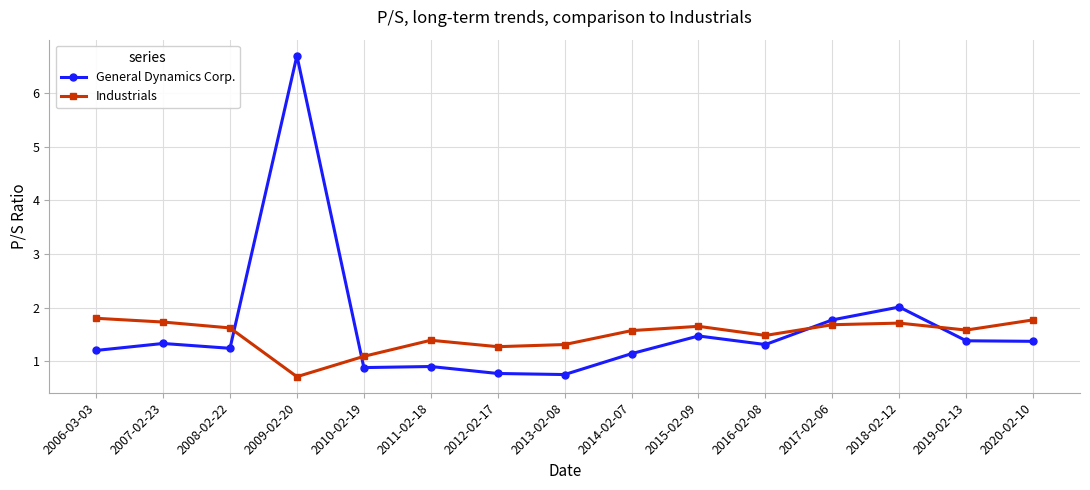

At which category does General Dynamics Corp. reach its first local valley?

2008-02-22